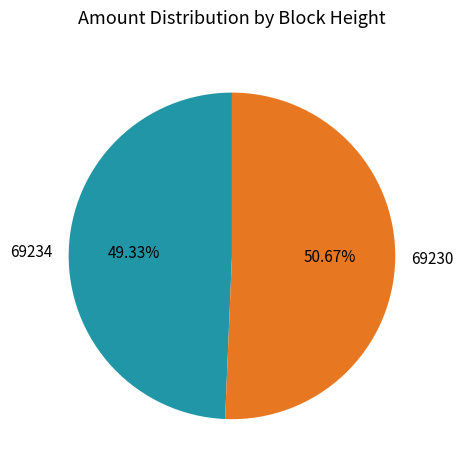

To the nearest percent, what is the average slice percentage?

50%